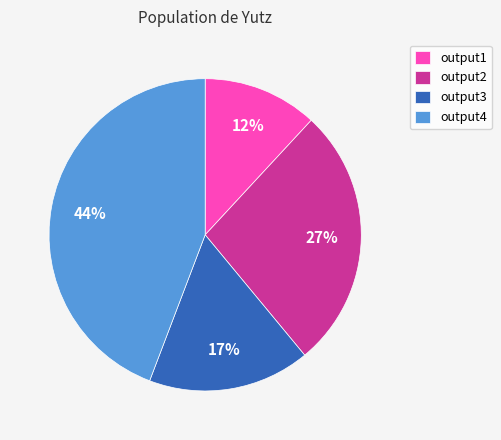

To the nearest percent, what portion does output4 represent?

44%